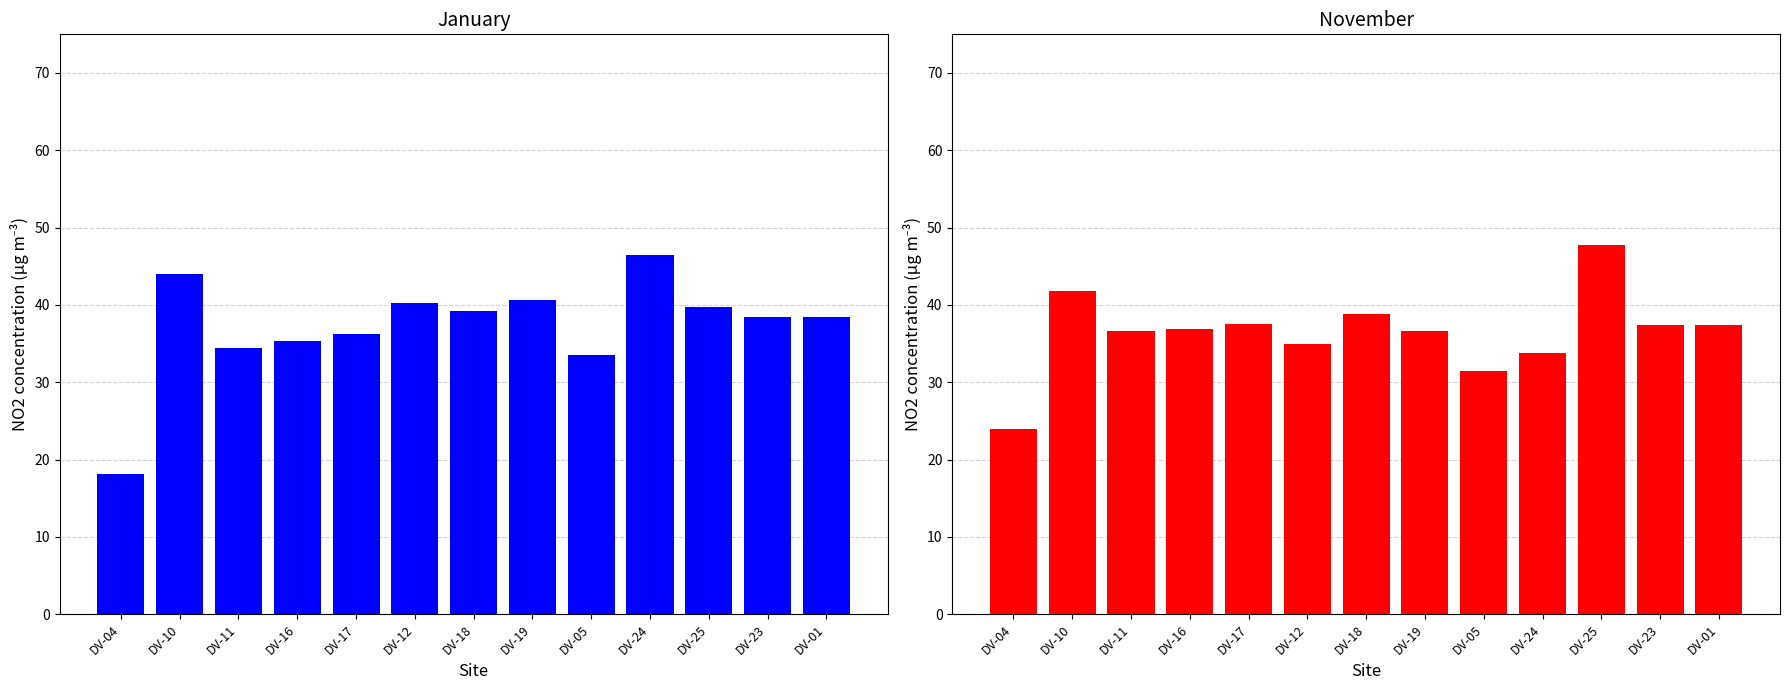

What value does the November series have at DV-12?

34.9